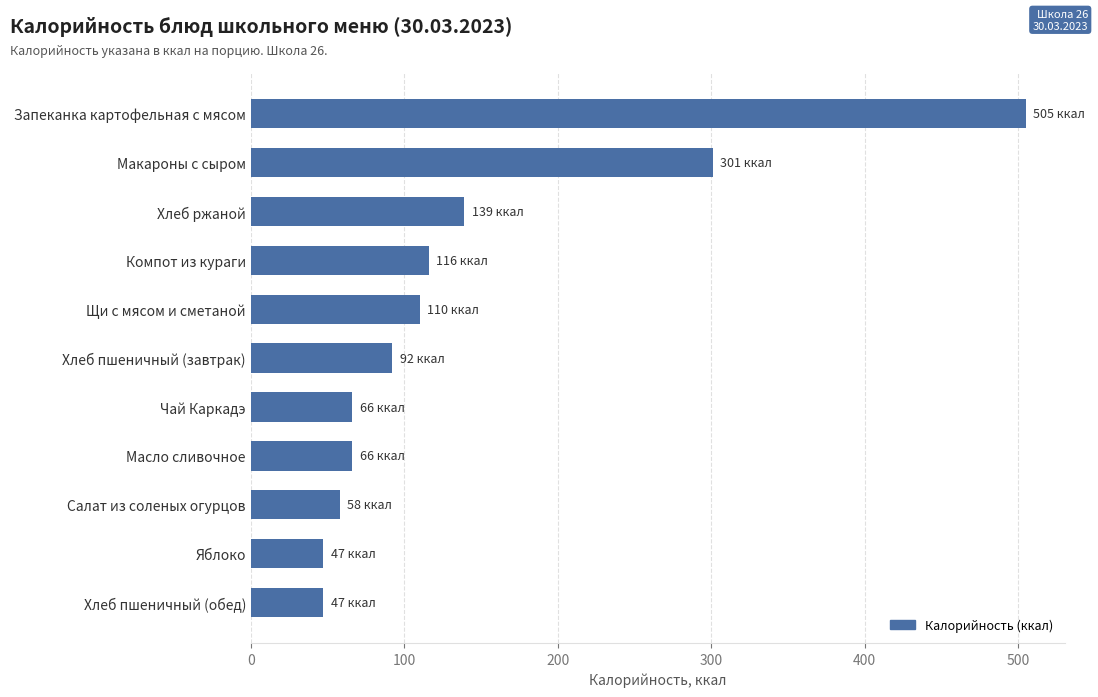

Which has a higher value, Щи с мясом и сметаной or Макароны с сыром?

Макароны с сыром